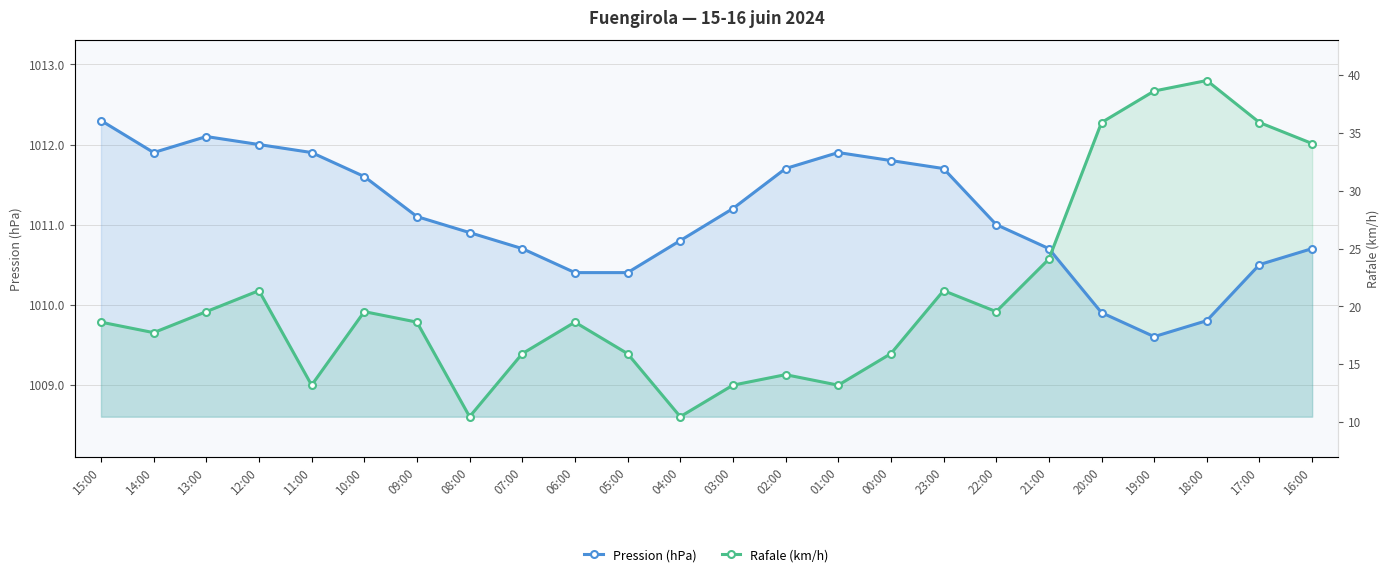

What is the label of the 19th point from the right?

10:00